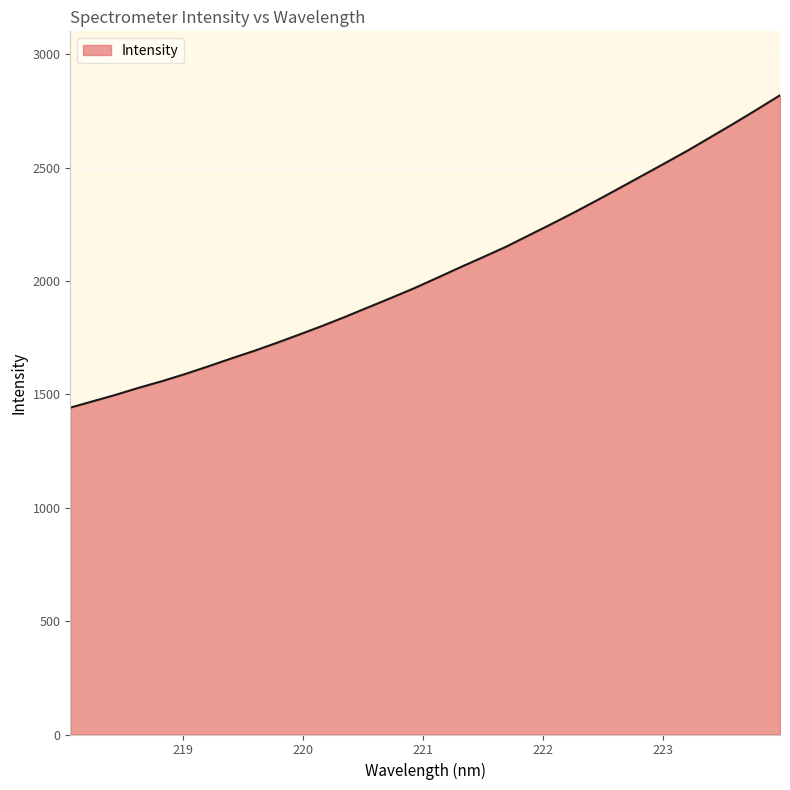

What is the maximum value shown in the chart?

2819.0